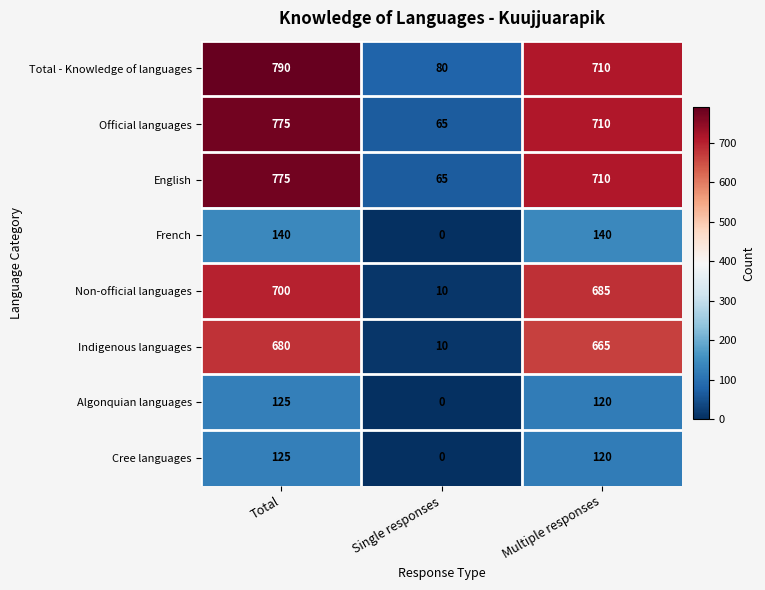

At how many categories does at least one series exceed 98?

2